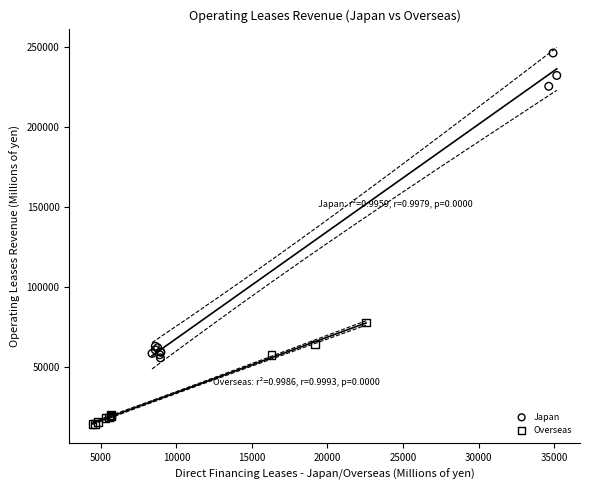

What are all the series names shown in the legend?

Japan, Overseas